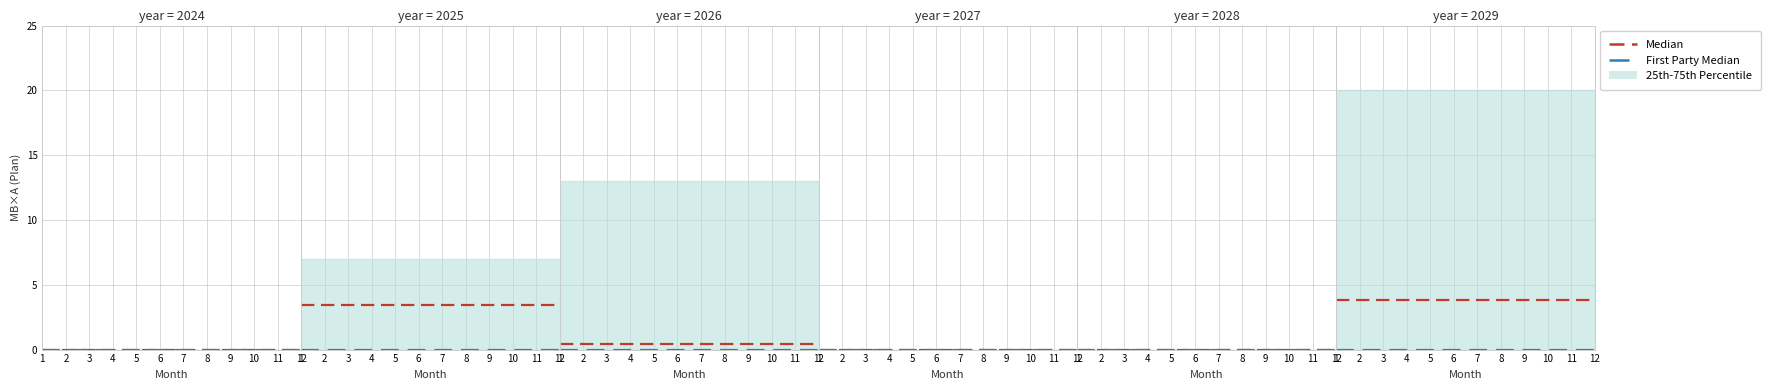

True or false: Median and First Party Median intersect in this chart.

False